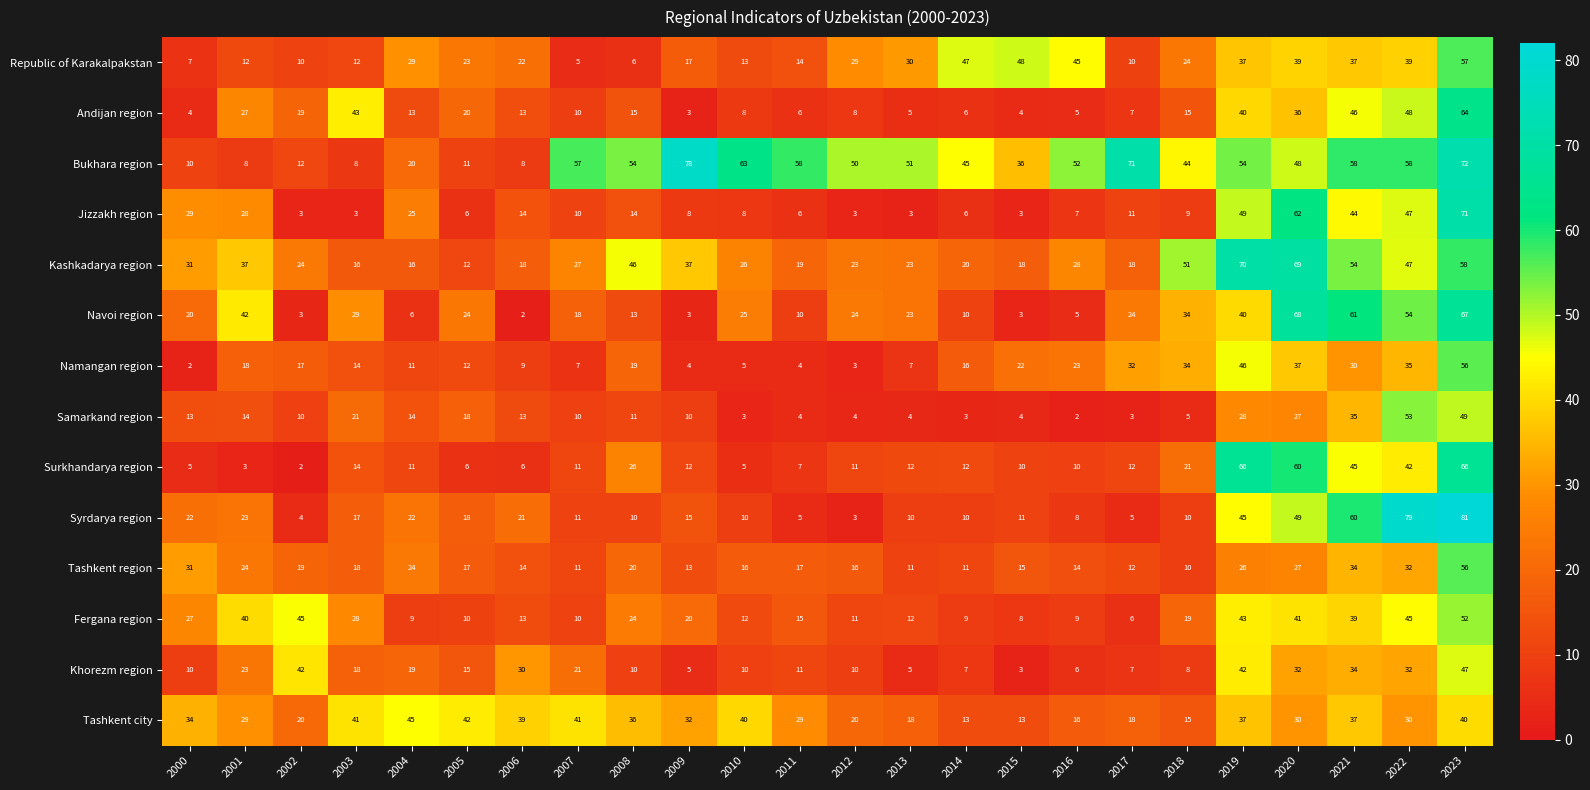

Count the number of categories in the chart.

24